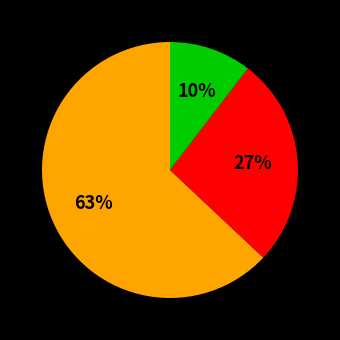

Is there any slice that represents more than half of the pie?

Yes